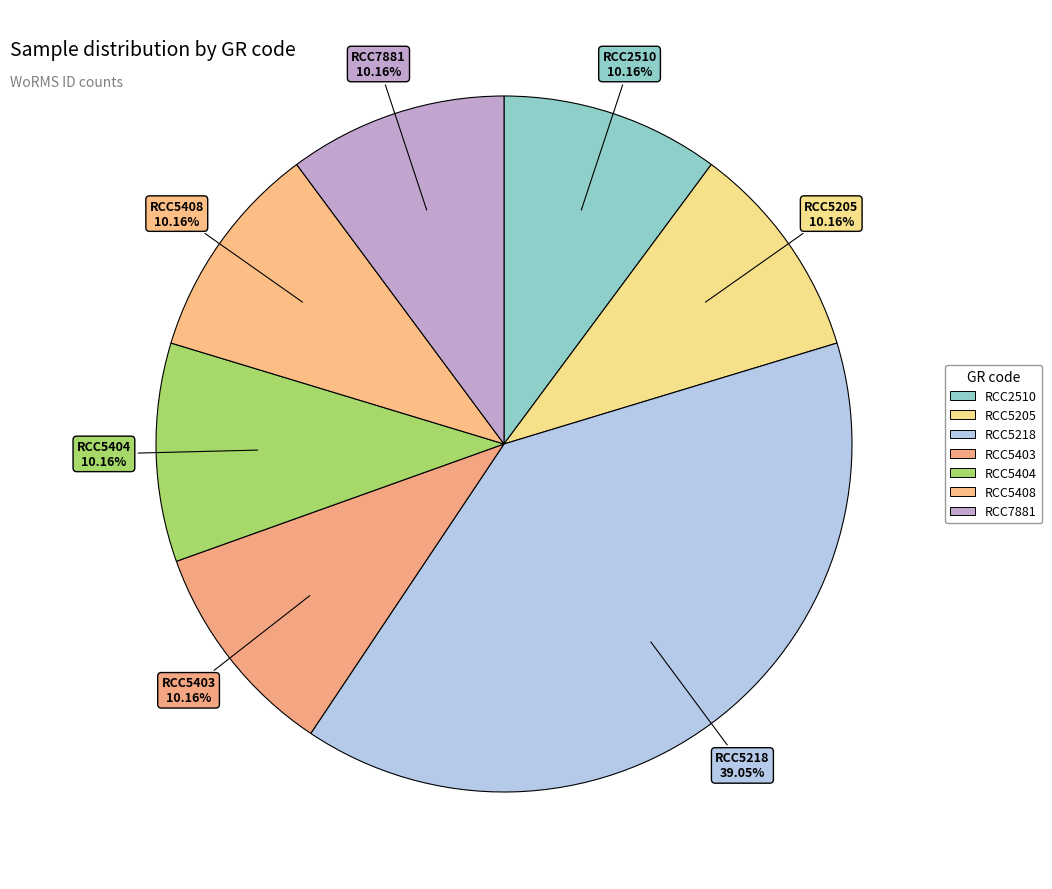

How many slices are in this pie chart?

7